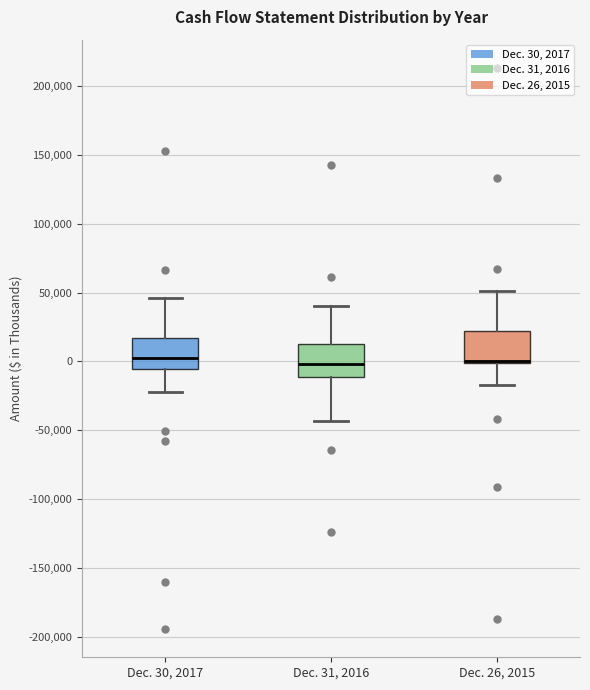

Where does the upper whisker of the box for Dec. 30, 2017 end on the y-axis? The values are not printed on the chart, so give them approximately, as read against the axis.

45000